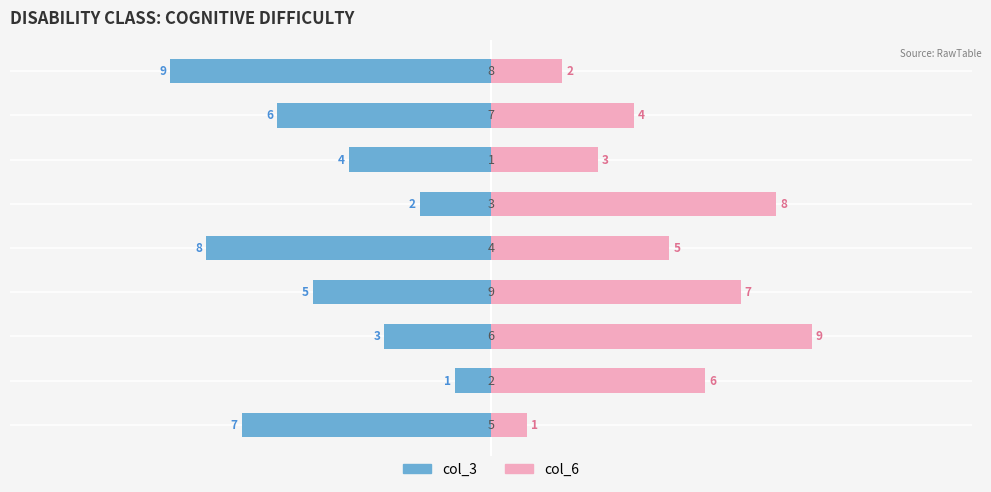

What is the approximate value of col_3 at 1?

4